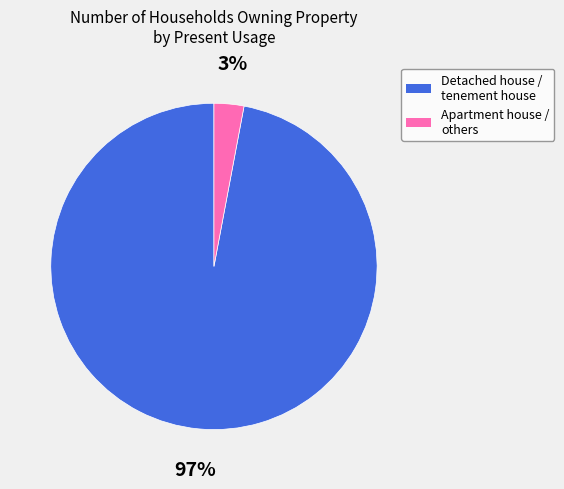

To the nearest percent, what is the average slice percentage?

50%